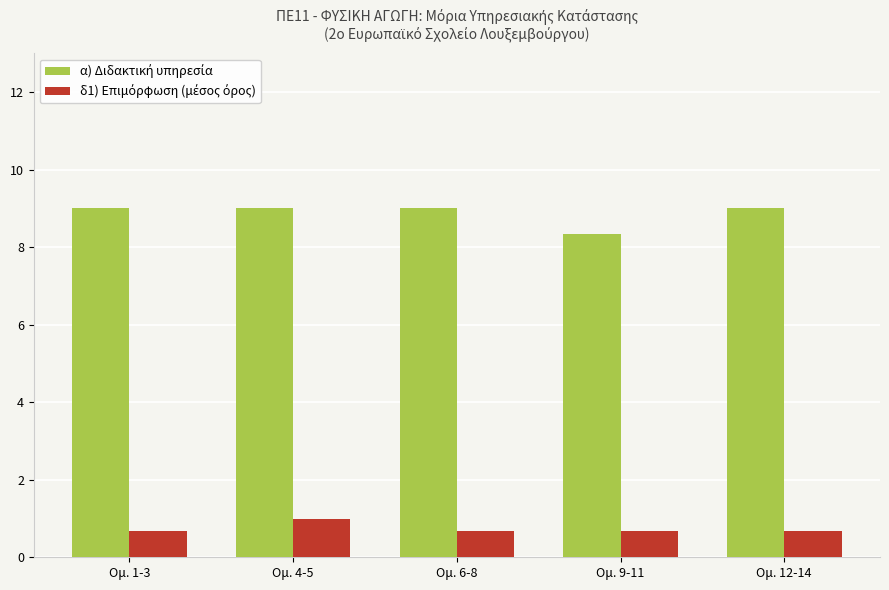

What is the greatest value displayed?

9.0